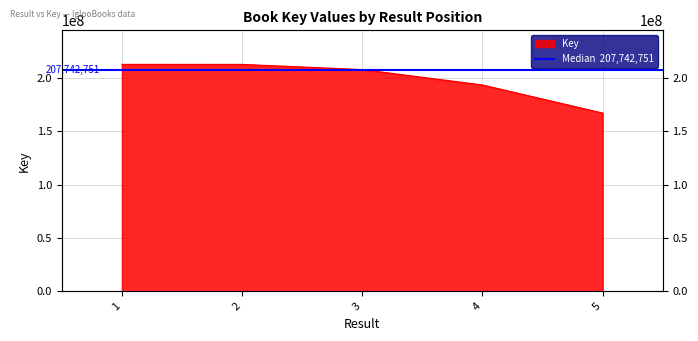

At which label does the data first exceed 207742751?

1